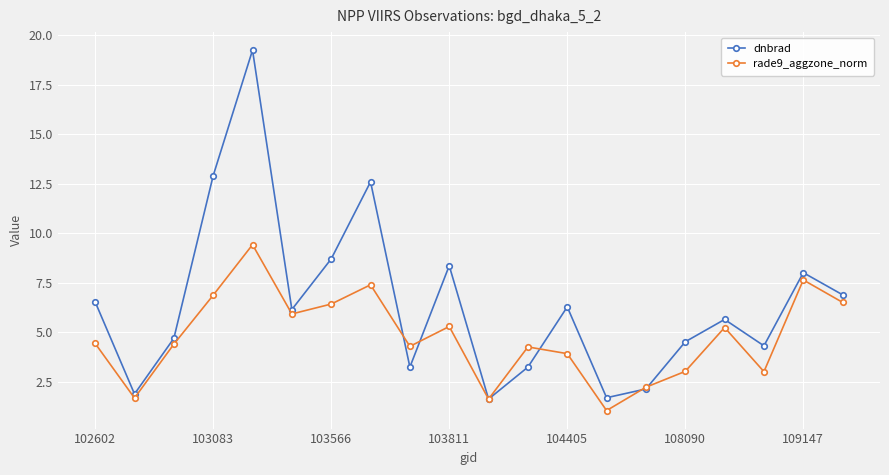

Does the chart have visible grid lines?

Yes